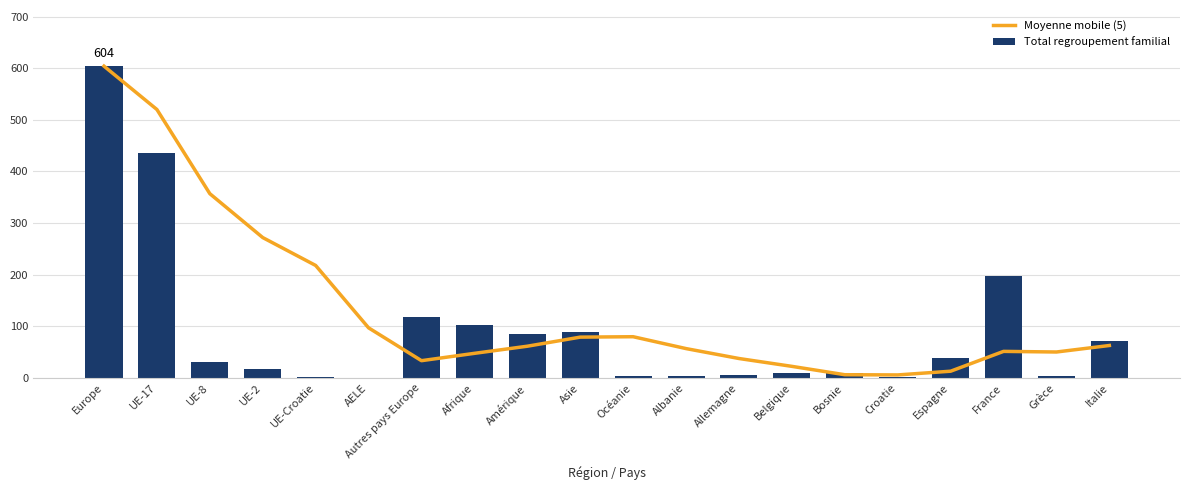

What is the label of the 1st bar from the left?

Europe